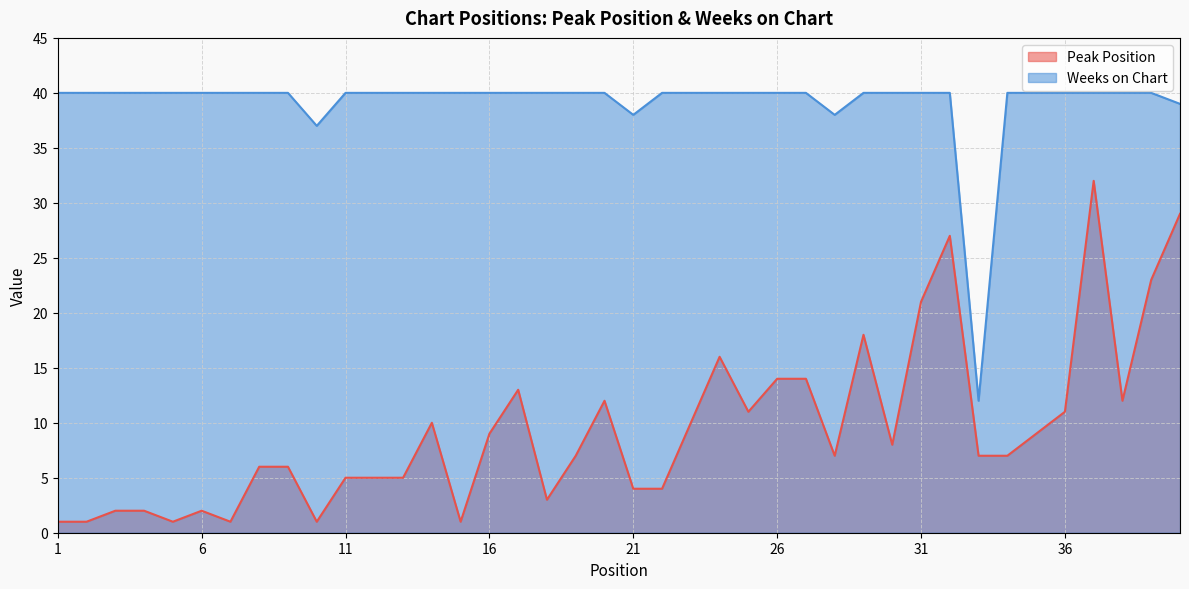

Is it true that Peak Position equals 9 at 35?

True